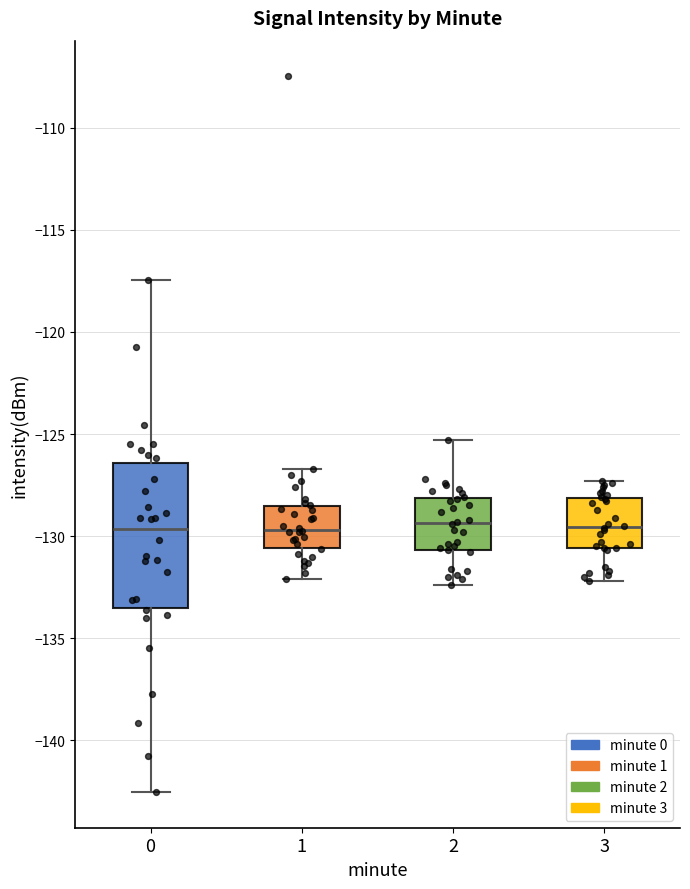

Where is the lower edge of the box at x = 1 on the y-axis? The values are not printed on the chart, so give them approximately, as read against the axis.

-130.5